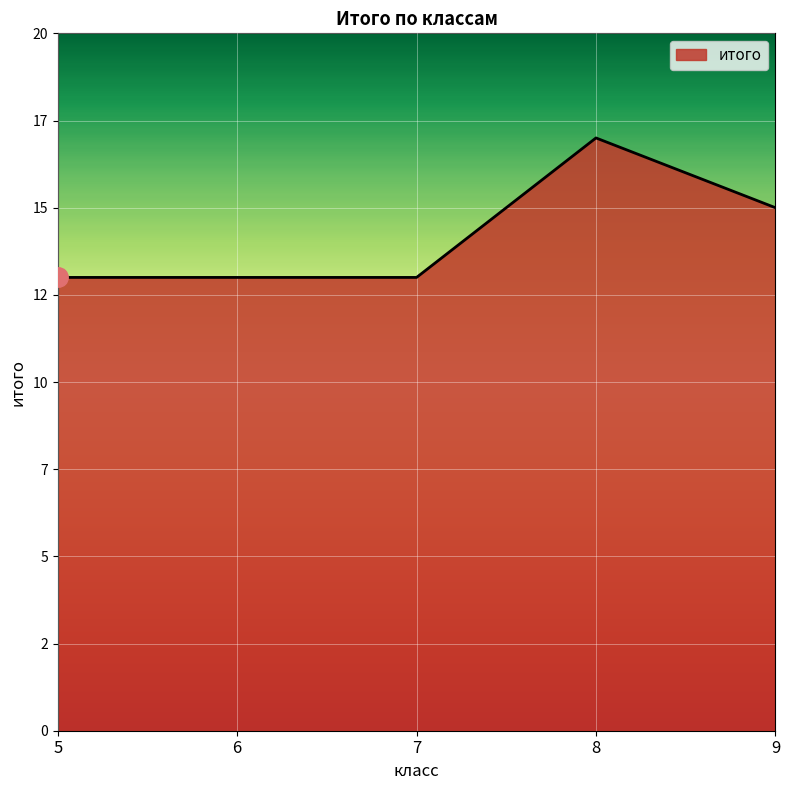

Which category has the lowest value across all series?

5